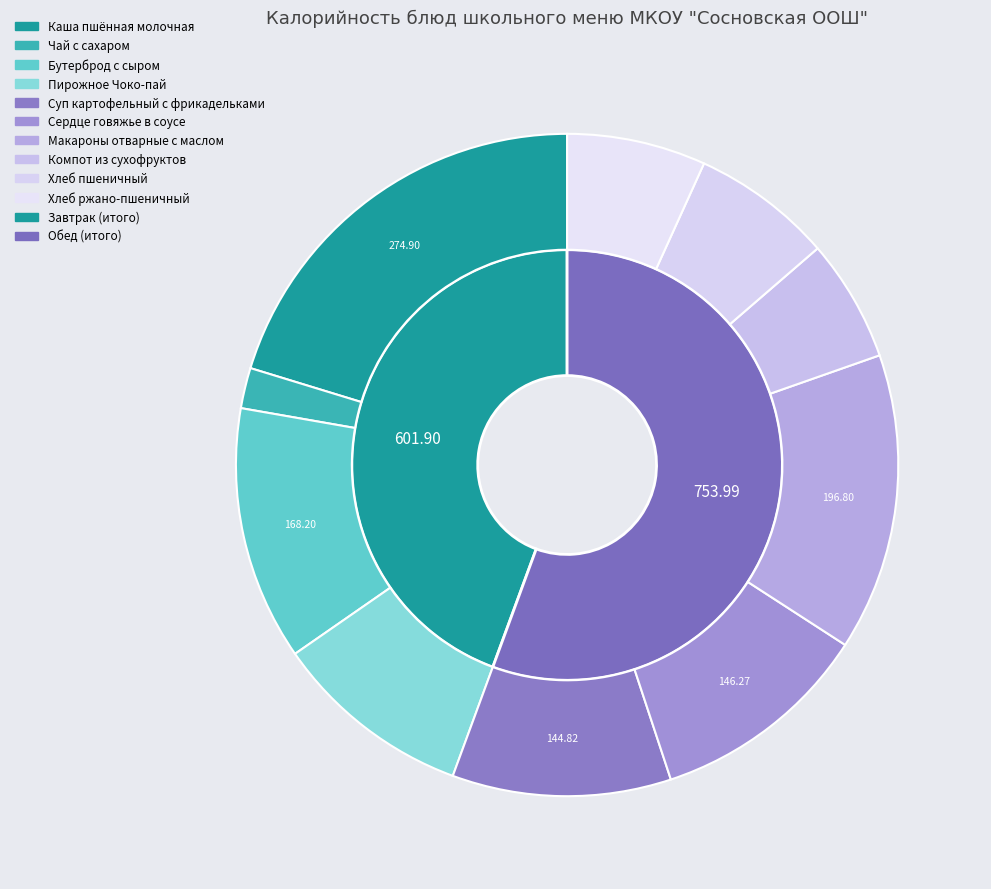

Approximately how many times larger is the value at Компот из сухофруктов compared to Хлеб ржано-пшеничный?

0.9